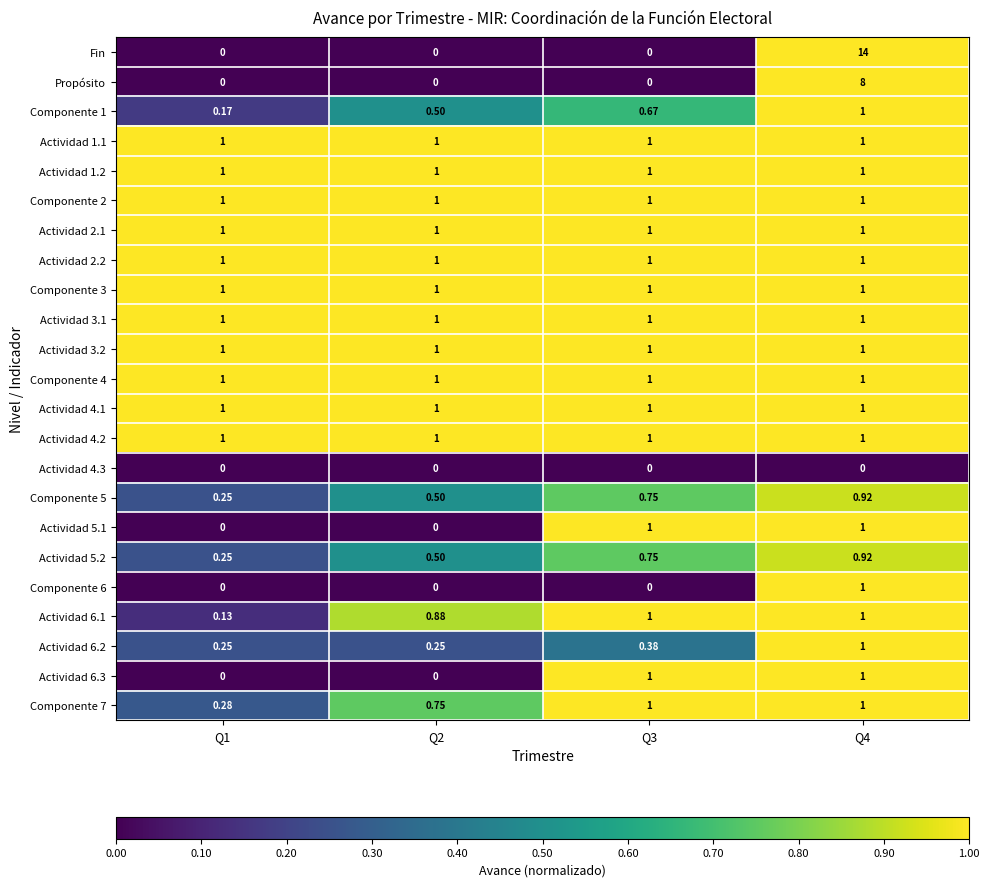

Between Q1 and Q4, which series saw the biggest shift?

Fin